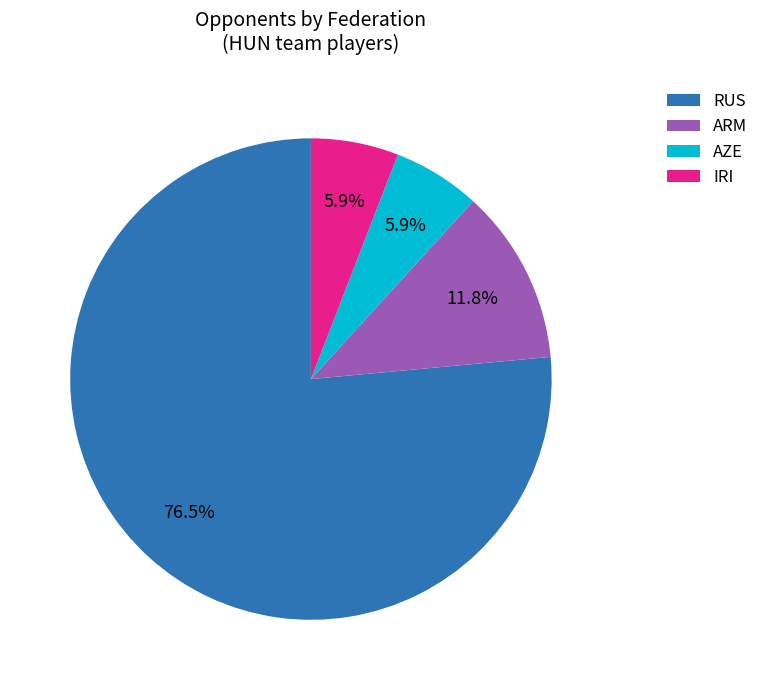

How many segments does this pie chart have?

4